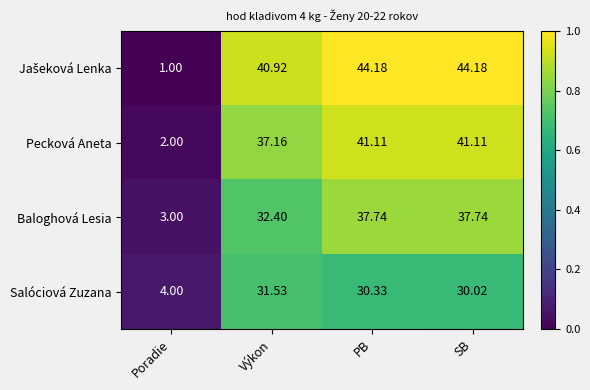

Is the value of Baloghová Lesia at PB greater than the value of Pecková Aneta at Poradie?

Yes